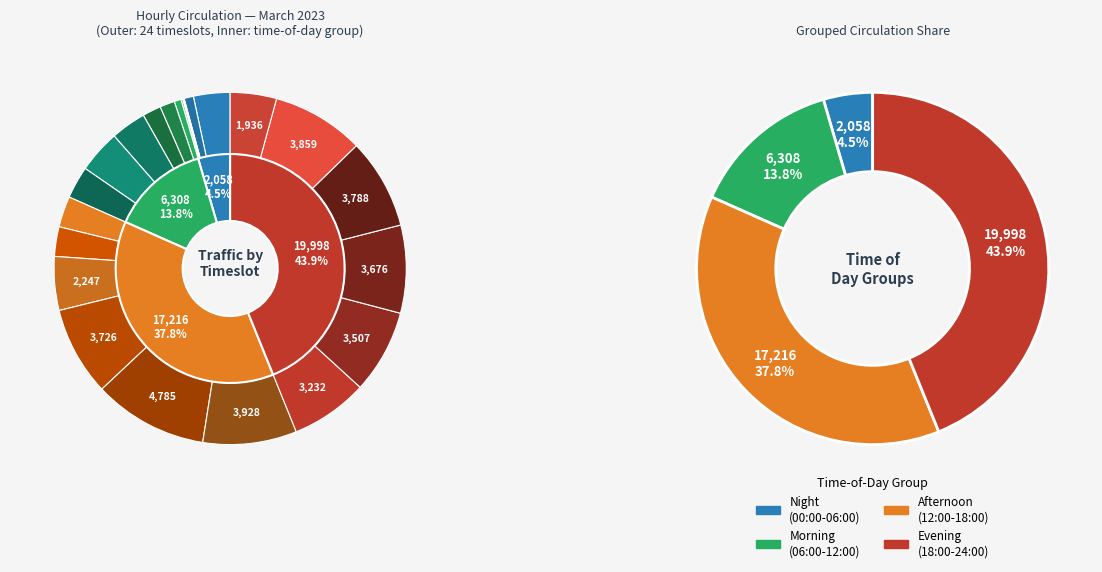

To the nearest percent, what is the difference between the largest and smallest slice percentages?

10%